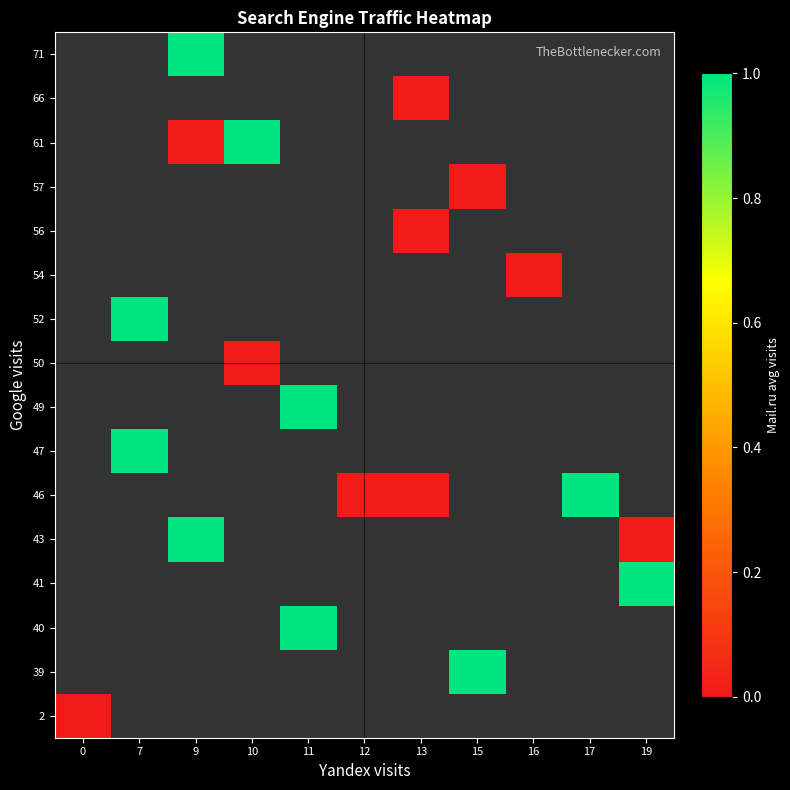

At how many categories does at least one series exceed 0?

7